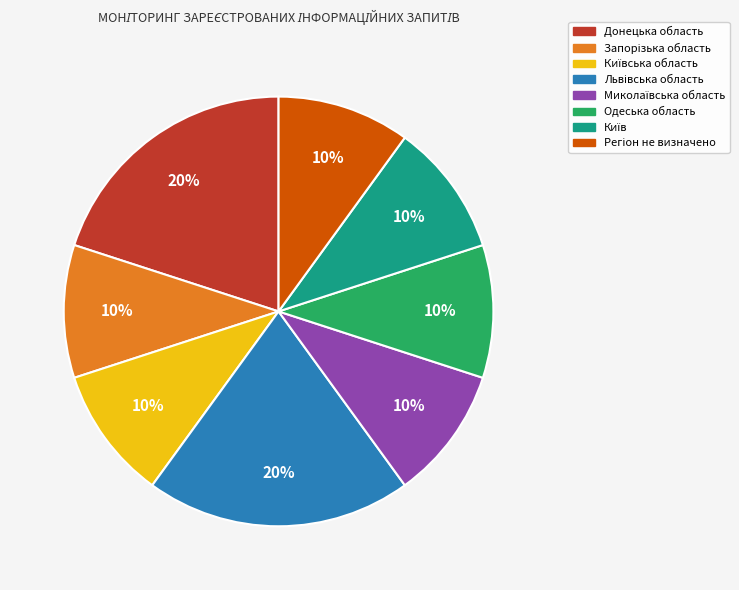

To the nearest percent, what is the average slice percentage?

12%